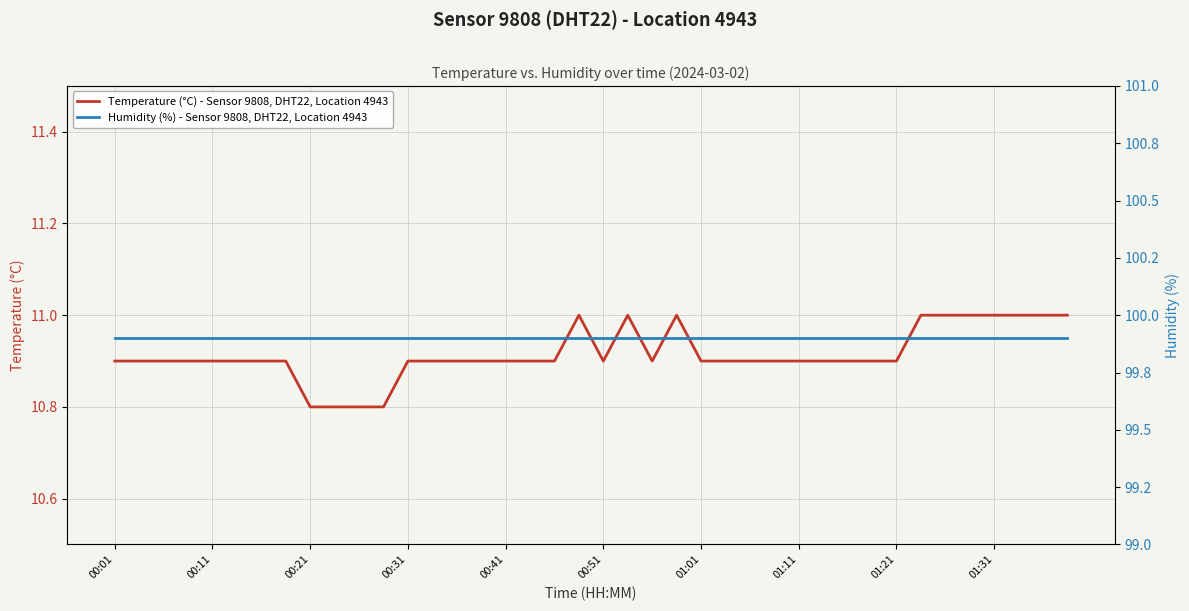

Reading left to right, extract all data points from this chart.

Temperature (°C) - Sensor 9808, DHT22, Location 4943: 10.9	10.9	10.9	10.9	10.9	10.9	10.9	10.9	10.8	10.8	10.8	10.8	10.9	10.9	10.9	10.9	10.9	10.9	10.9	11.0	10.9	11.0	10.9	11.0	10.9	10.9	10.9	10.9	10.9	10.9	10.9	10.9	10.9	11.0	11.0	11.0	11.0	11.0	11.0	11.0
Humidity (%) - Sensor 9808, DHT22, Location 4943: 99.9	99.9	99.9	99.9	99.9	99.9	99.9	99.9	99.9	99.9	99.9	99.9	99.9	99.9	99.9	99.9	99.9	99.9	99.9	99.9	99.9	99.9	99.9	99.9	99.9	99.9	99.9	99.9	99.9	99.9	99.9	99.9	99.9	99.9	99.9	99.9	99.9	99.9	99.9	99.9